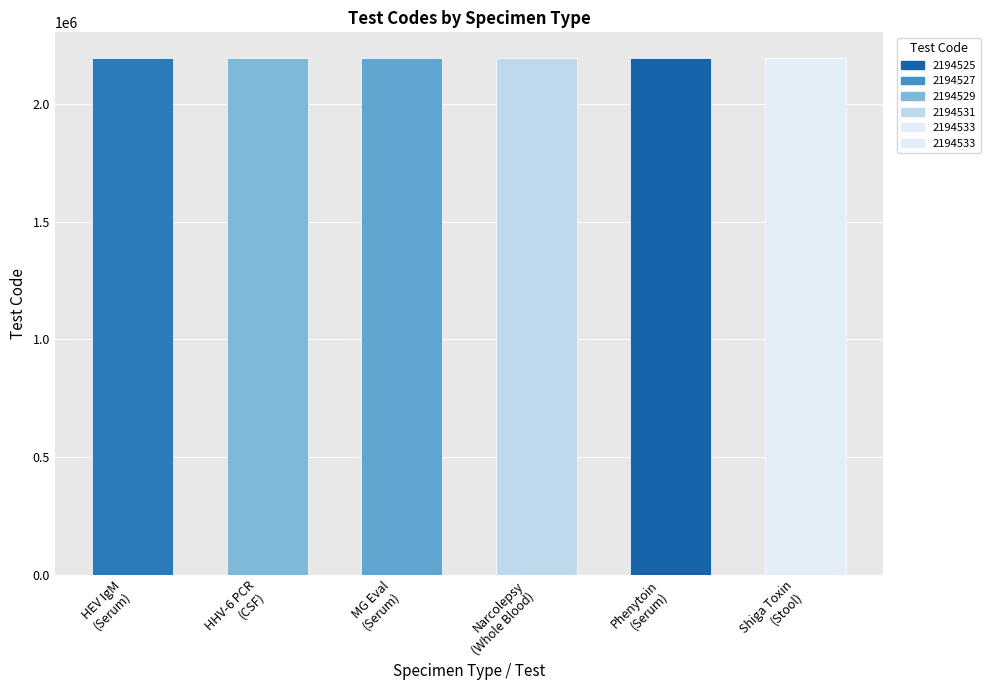

What is the average value?

2194529